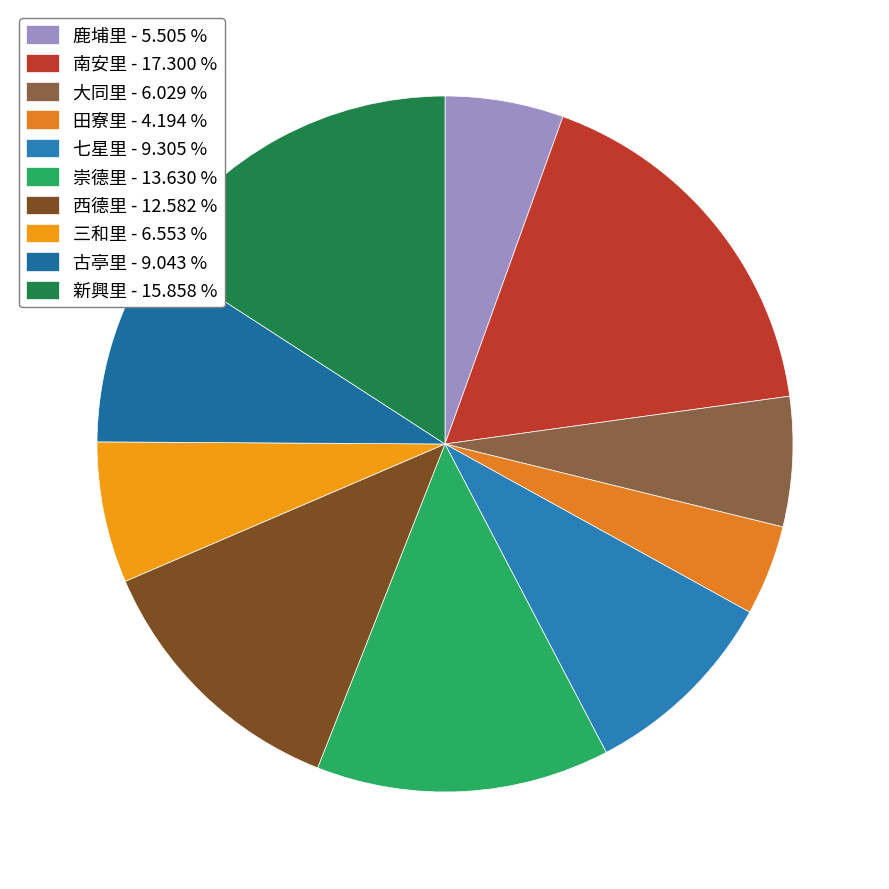

Combined, do 田寮里 and 崇德里 account for over 50%?

No